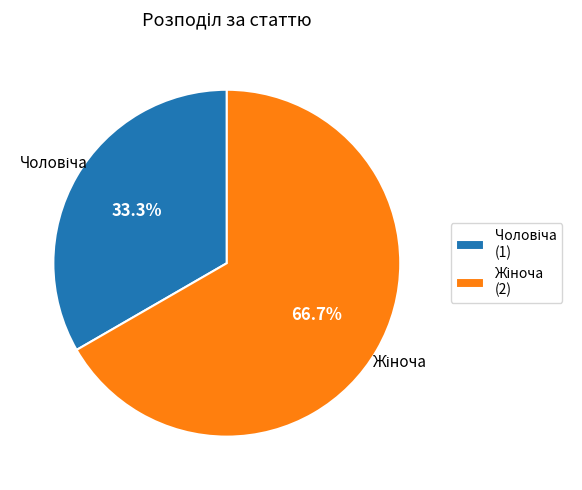

Does any single category account for the majority?

Yes